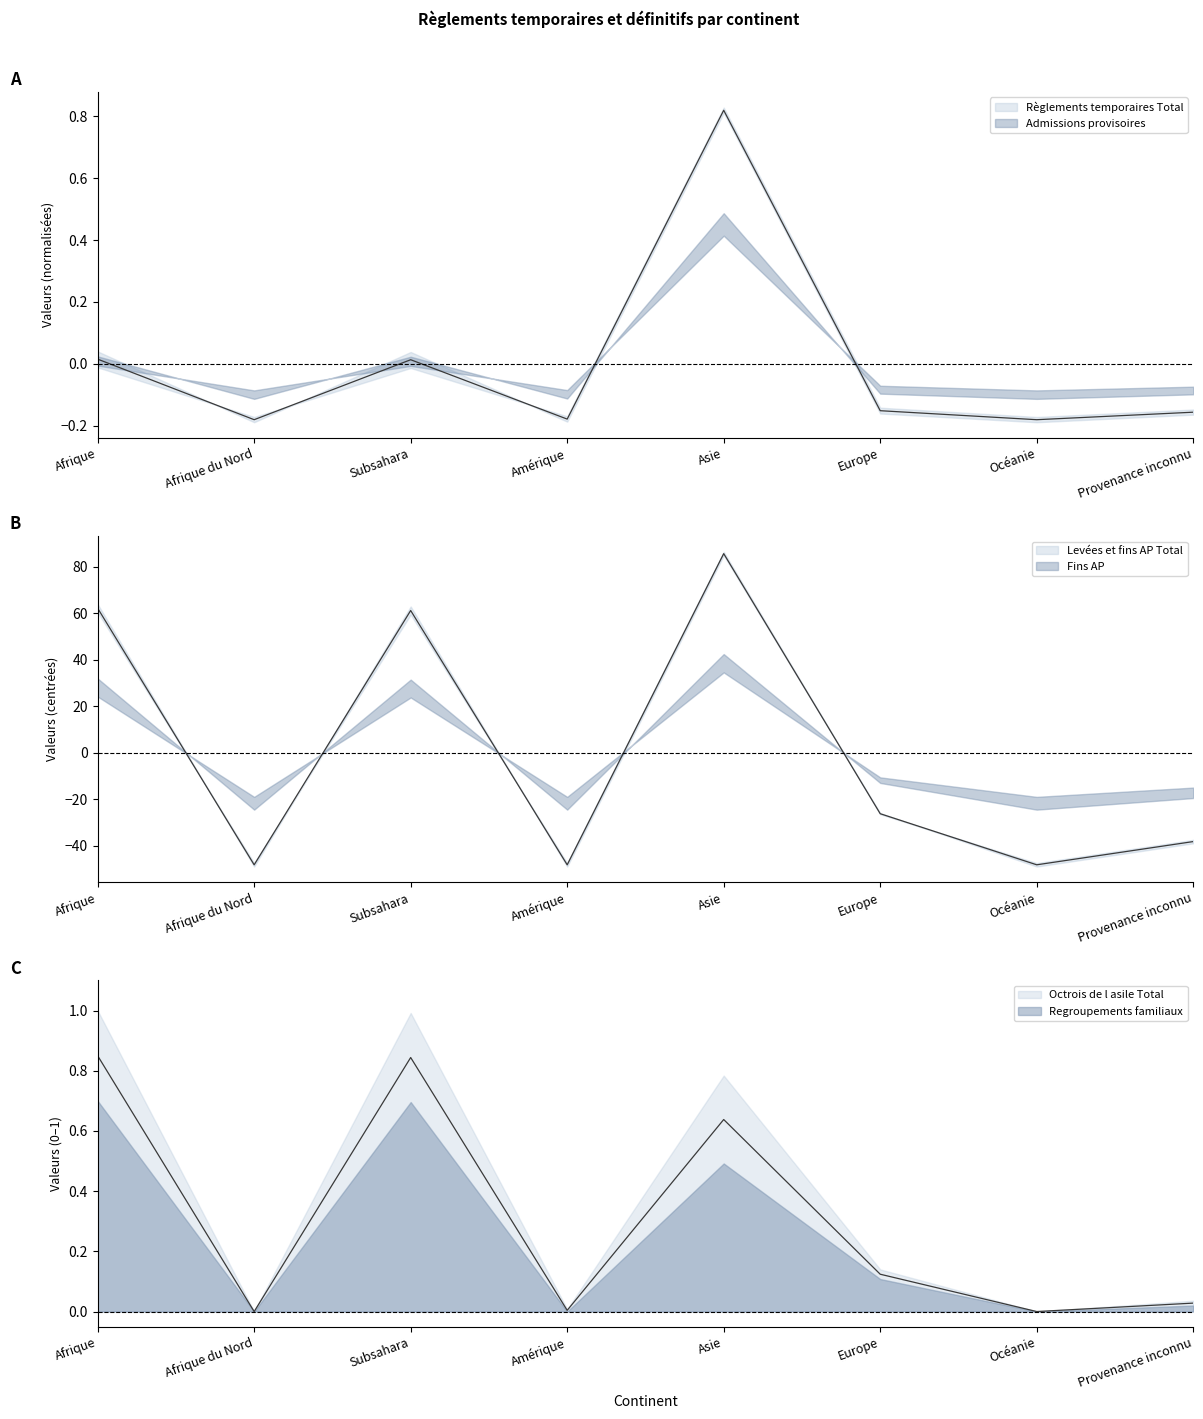

What position from the left is Europe?

6